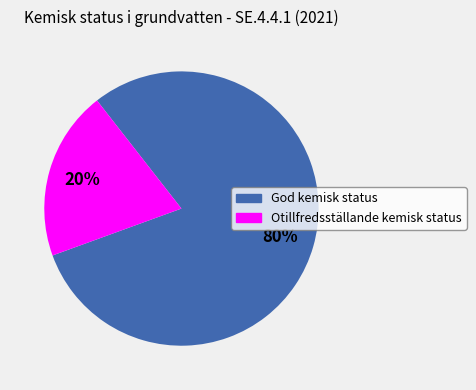

Do Otillfredsställande kemisk status and God kemisk status together represent more than half of the pie?

Yes